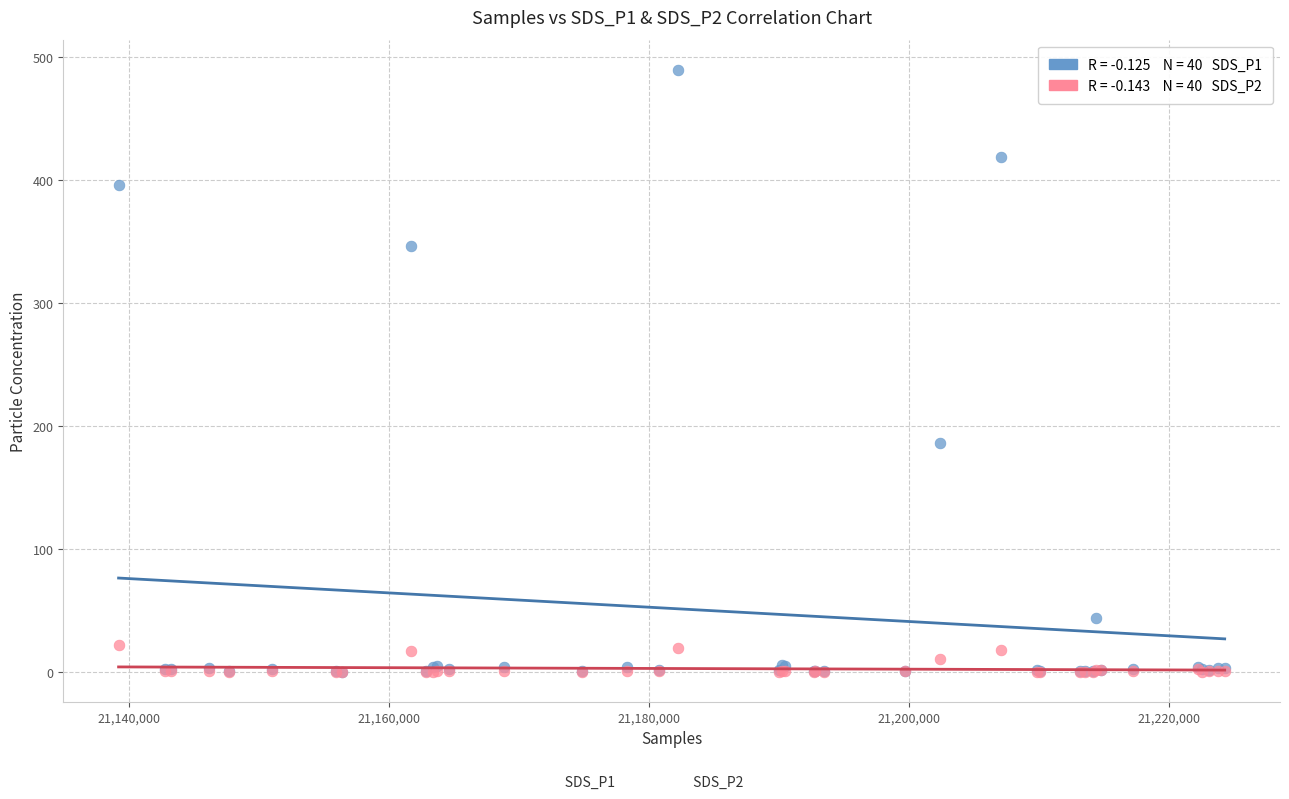

Across all series, what Y value is closest to 244?

186.0